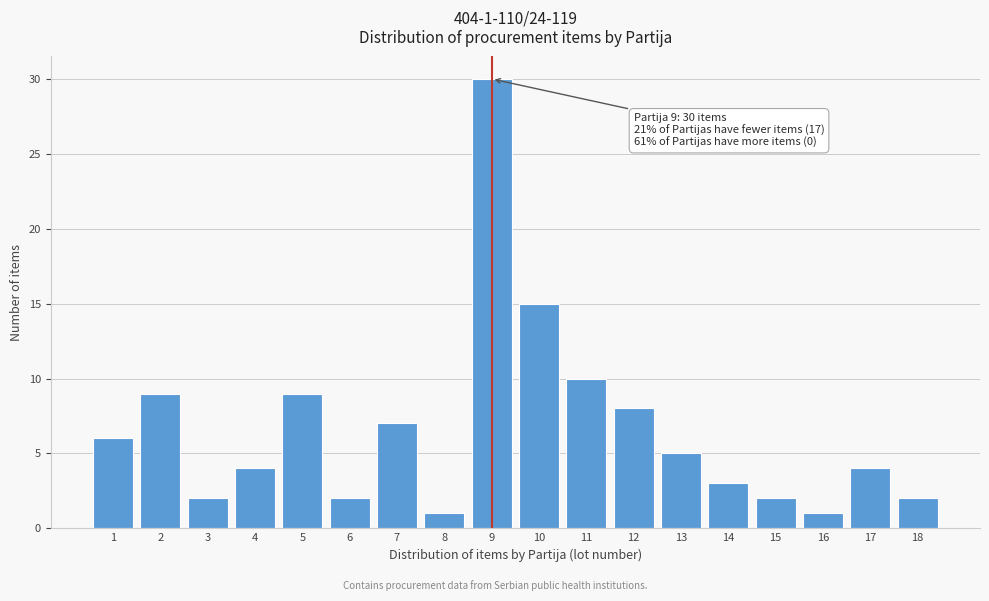

Reading left to right, transcribe all the data shown in this chart.

1=6	2=9	3=2	4=4	5=9	6=2	7=7	8=1	9=30	10=15	11=10	12=8	13=5	14=3	15=2	16=1	17=4	18=2